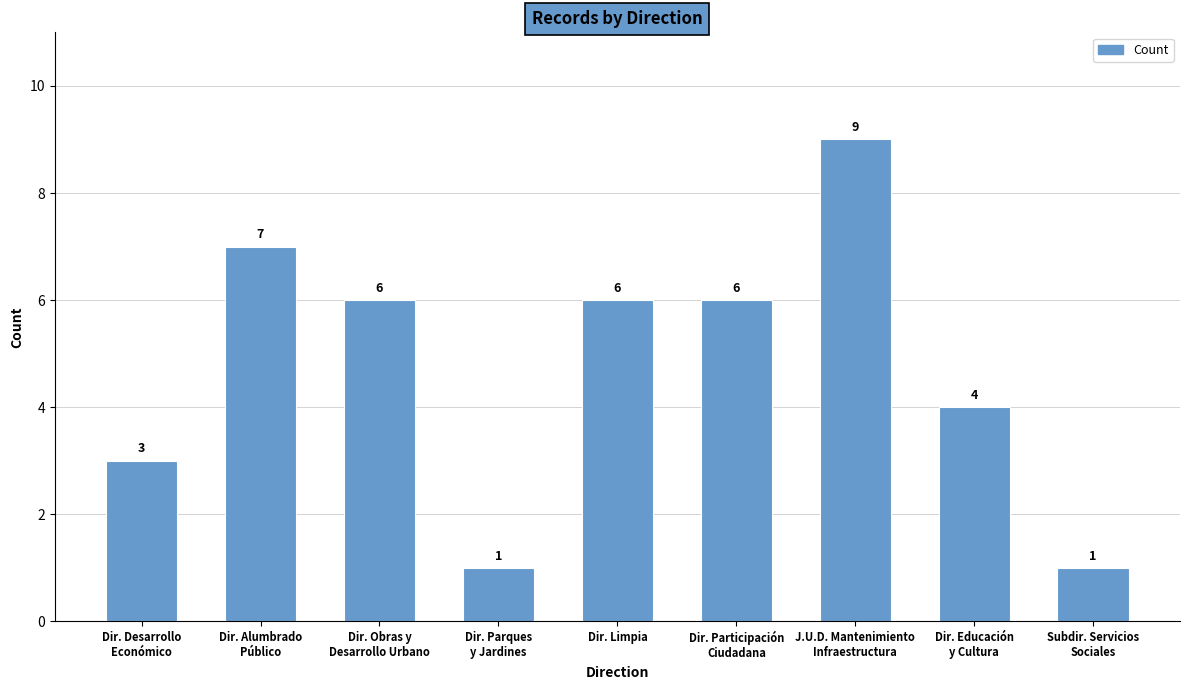

What is the difference between the values at Dir. Desarrollo
Económico and Dir. Parques
y Jardines?

2